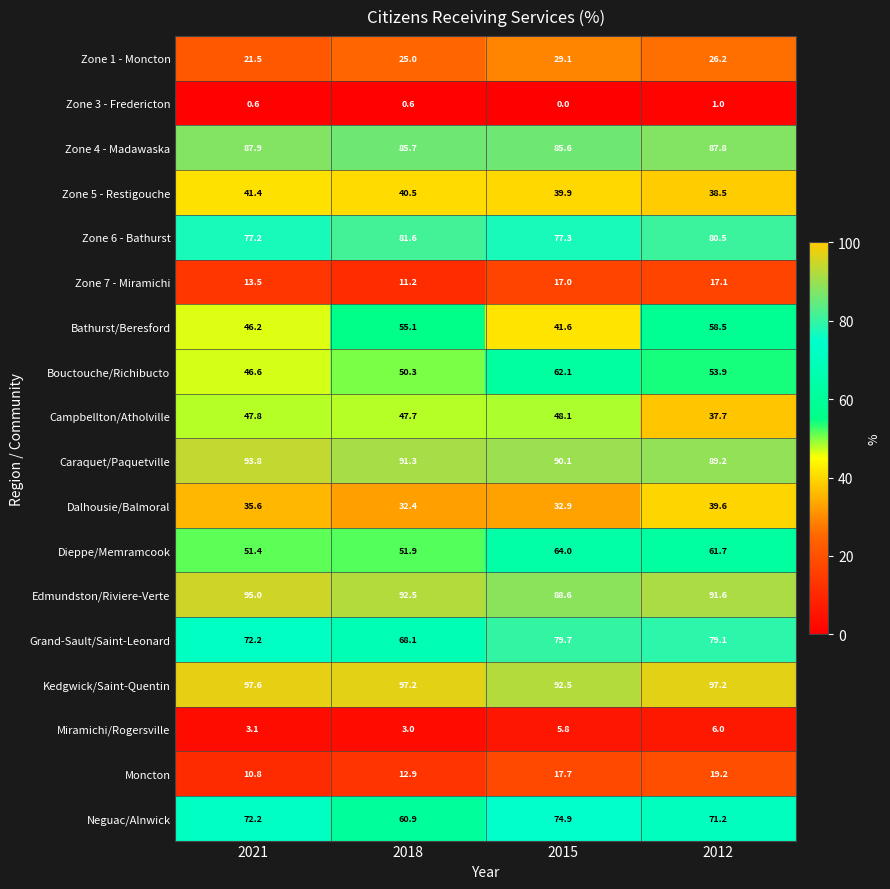

Between 2015 and 2012, which series saw the biggest shift?

Bathurst/Beresford